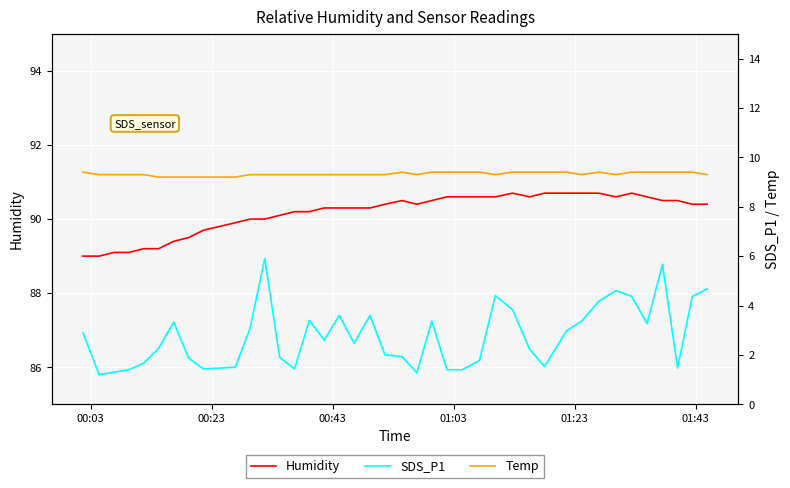

What is the minimum value for Humidity?

89.0